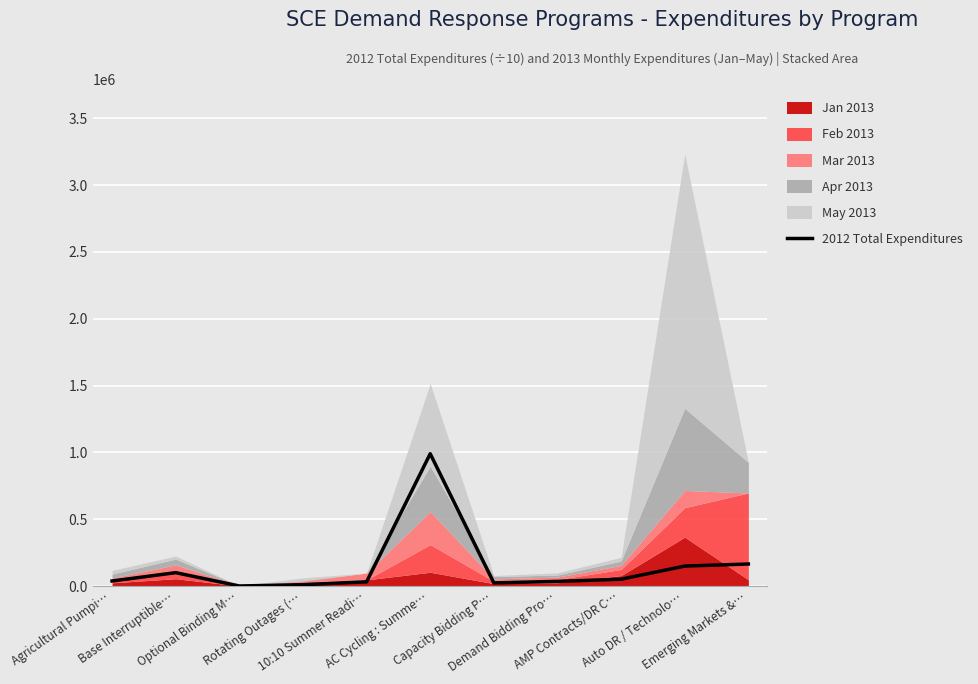

List the labels in order of value, smallest first.

Optional Binding M…, Rotating Outages (…, Capacity Bidding P…, 10:10 Summer Readi…, Demand Bidding Pro…, Agricultural Pumpi…, AMP Contracts/DR C…, Base Interruptible…, Auto DR / Technolo…, Emerging Markets &…, AC Cycling : Summe…